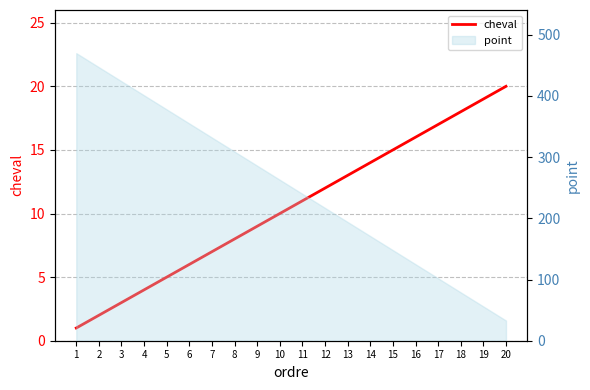

Read the value at 16.

16